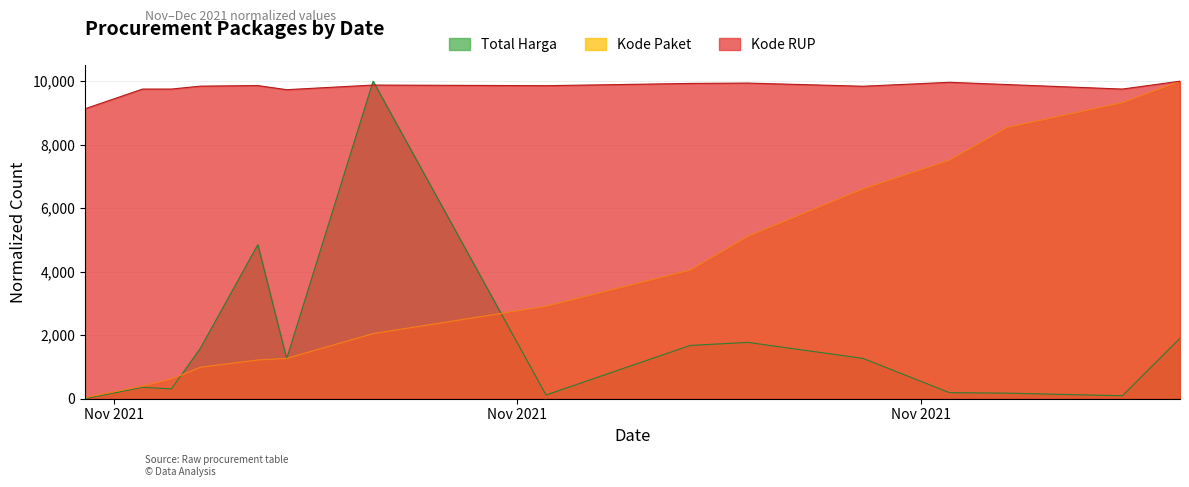

The value of Kode Paket at 2021-11-01 is 14.4. True or false?

False